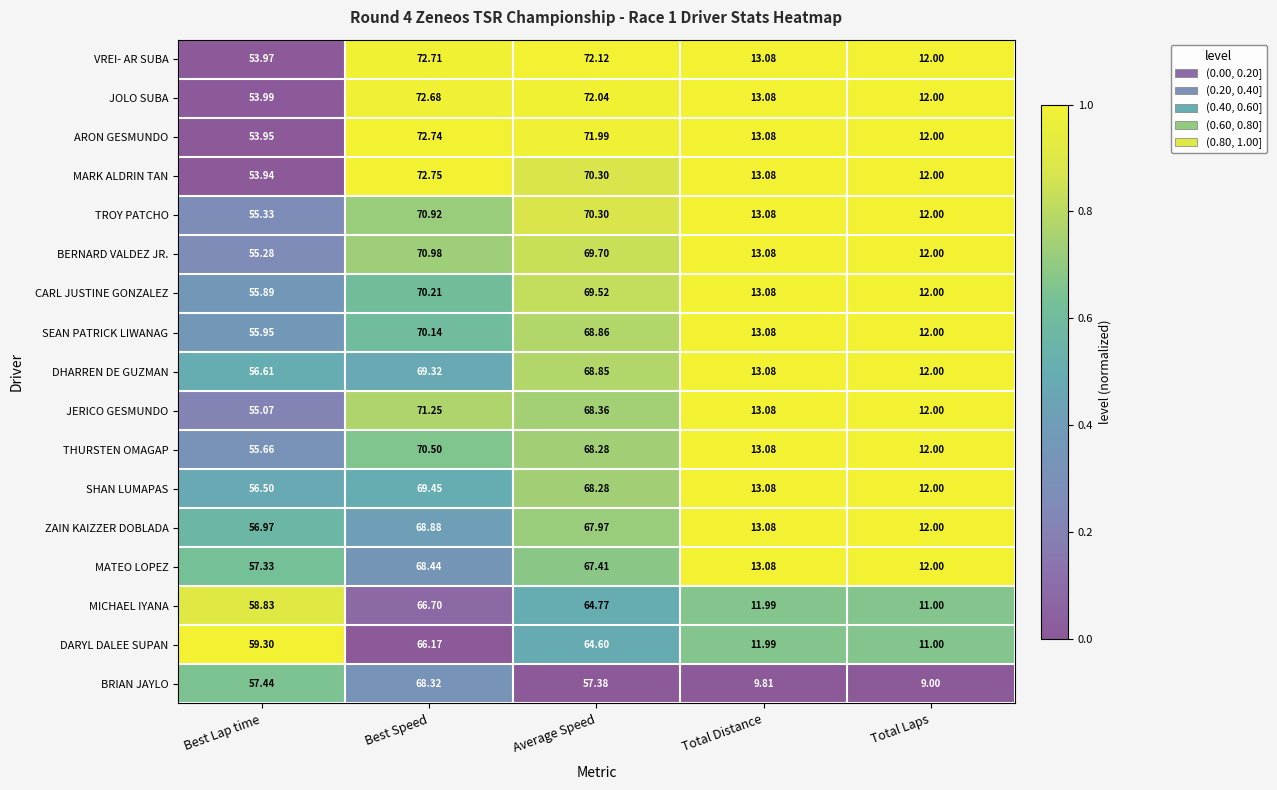

Which series has the widest spread of values?

MARK ALDRIN TAN